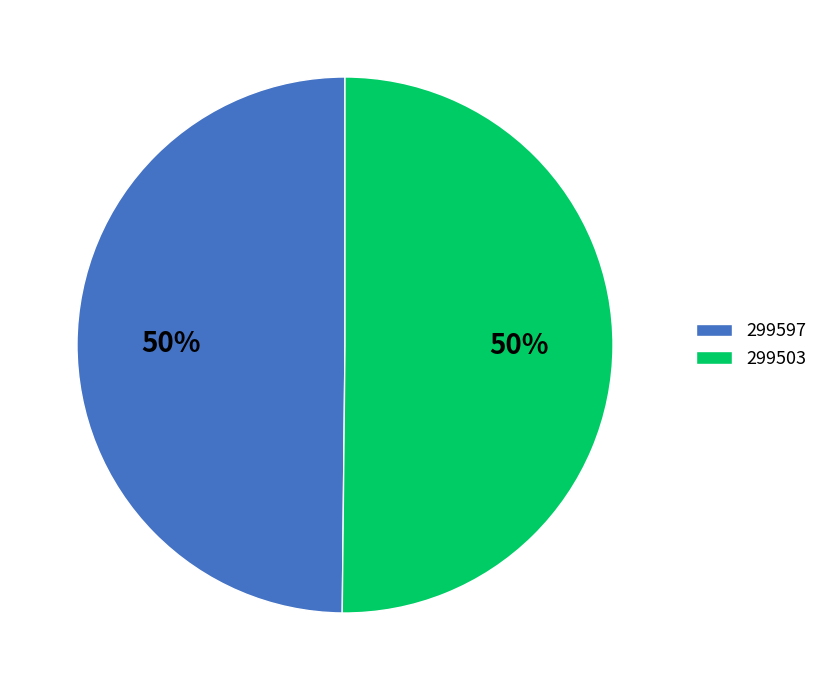

To the nearest percent, what is the combined percentage of 299597 and 299503?

100%